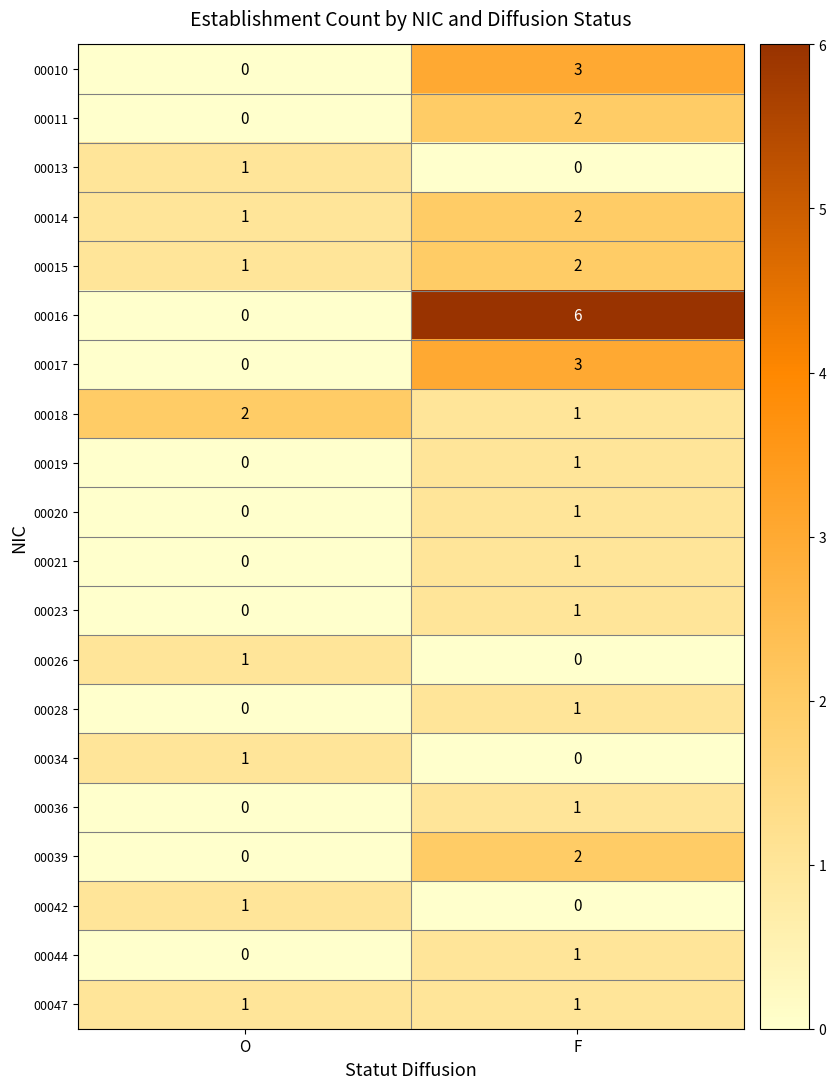

At which label is 00016 closest to 3?

O